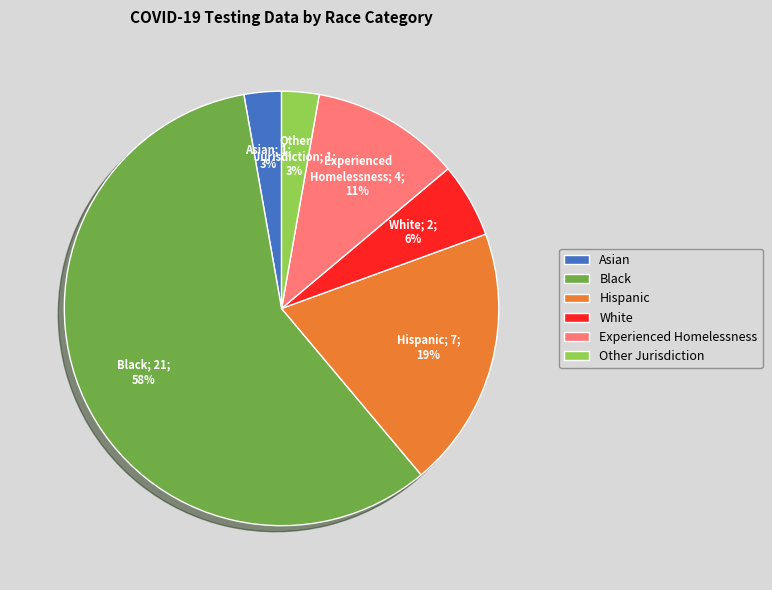

Do Experienced Homelessness and White together represent more than half of the pie?

No